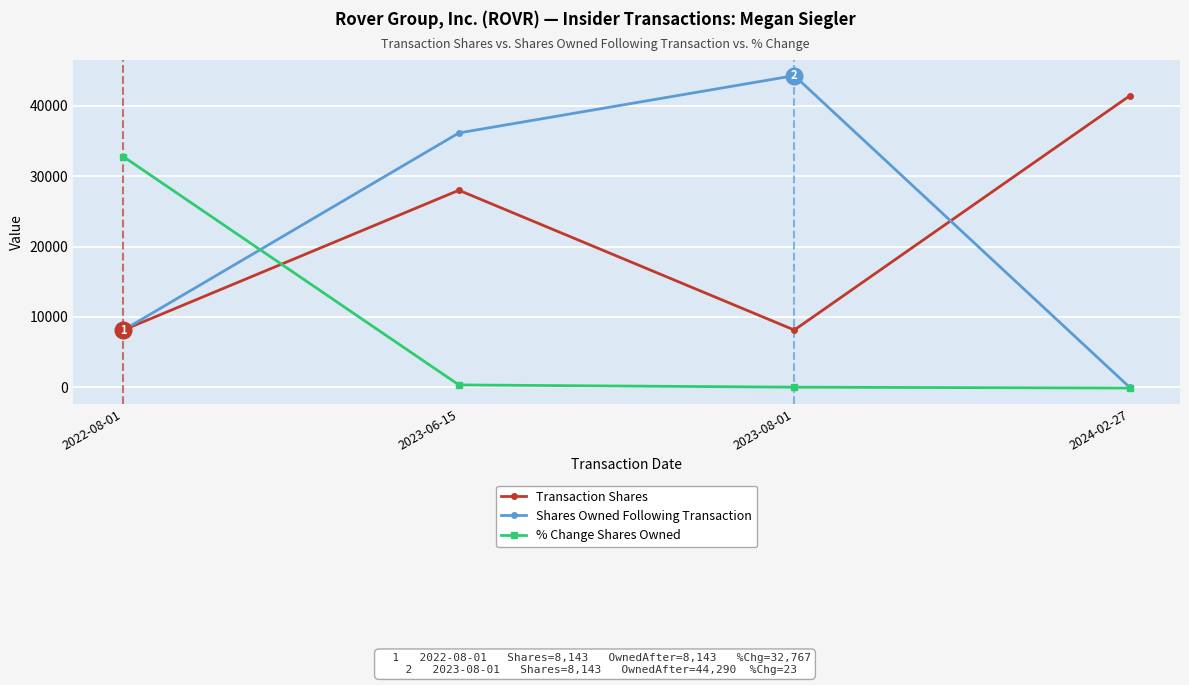

List the series in order of their peak value, lowest first.

% Change Shares Owned, Transaction Shares, Shares Owned Following Transaction